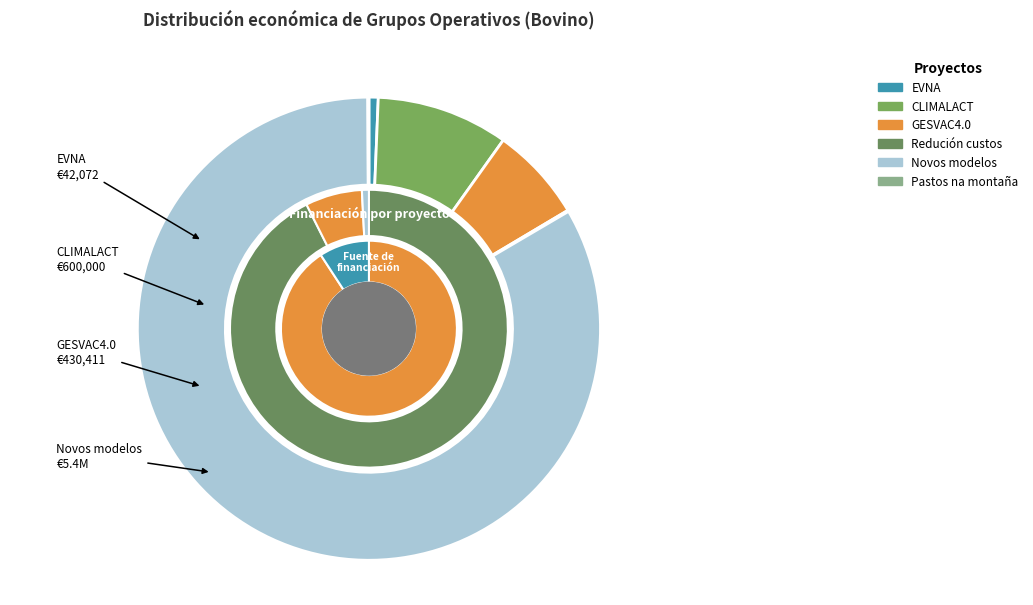

Rank the categories by value from lowest to highest.

Pastos na montaña, Redución custos, EVNA, GESVAC4.0, CLIMALACT, Novos modelos